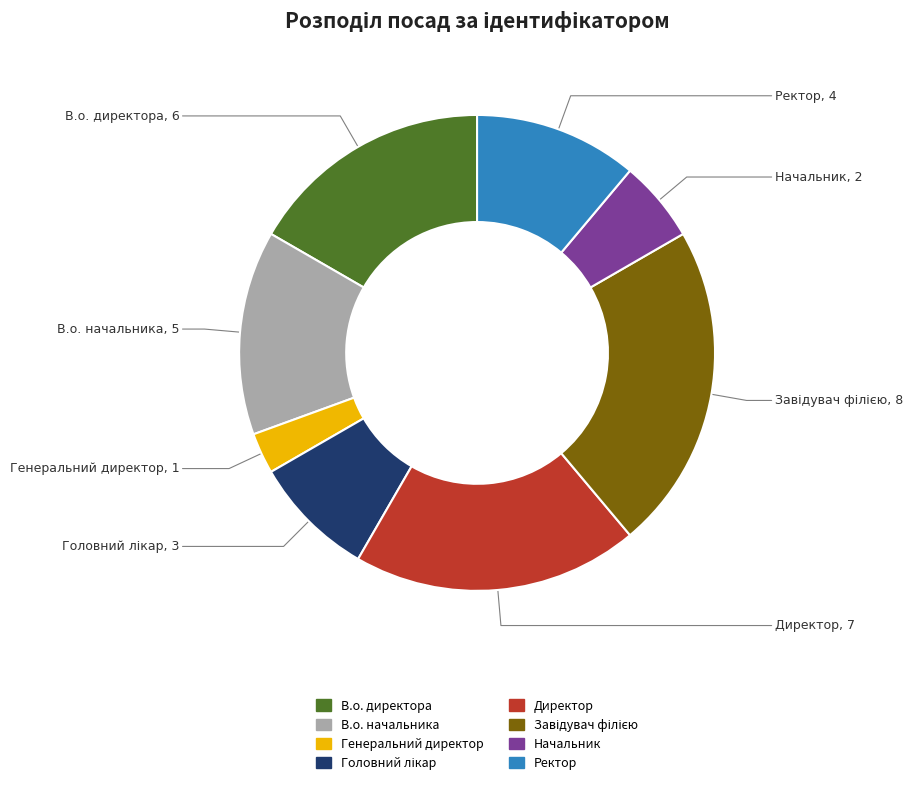

What is the ratio of the value at В.о. начальника to the value at Генеральний директор?

5.0